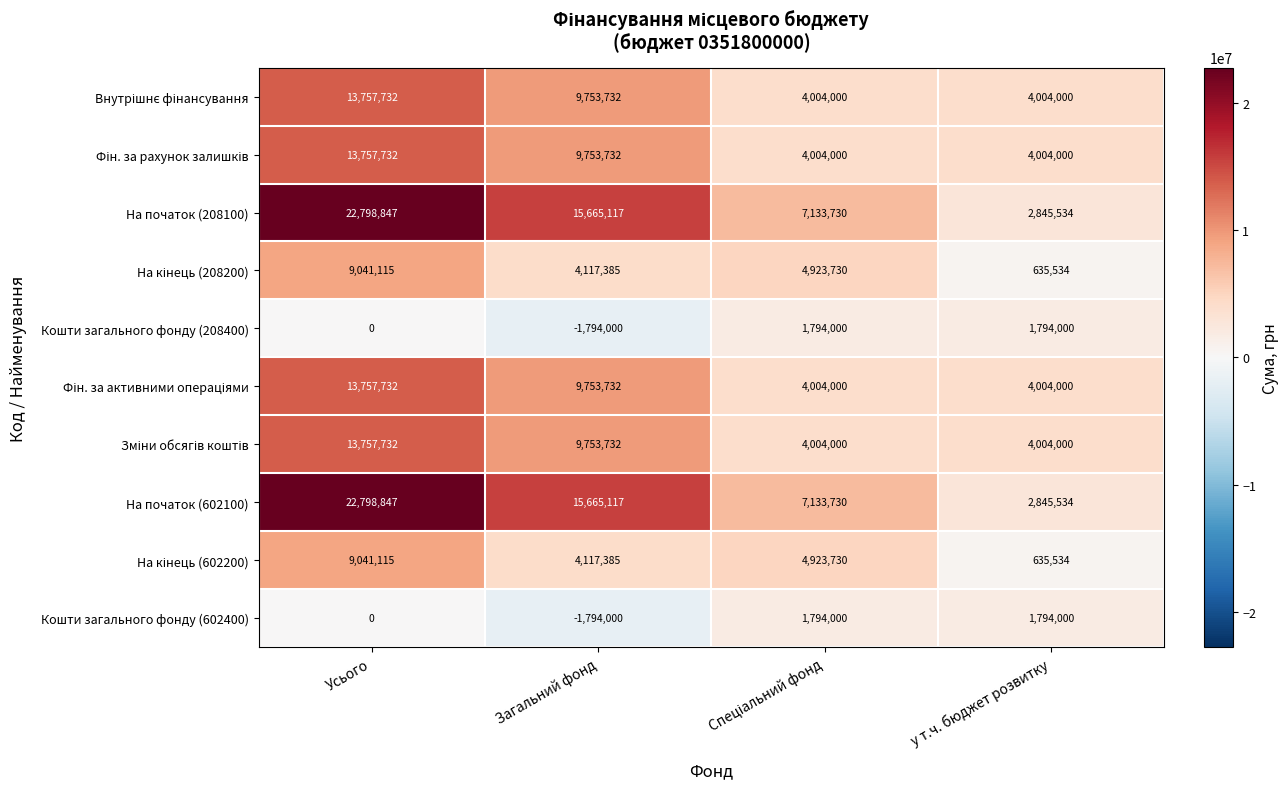

At which category is the sum across all series the highest?

Усього